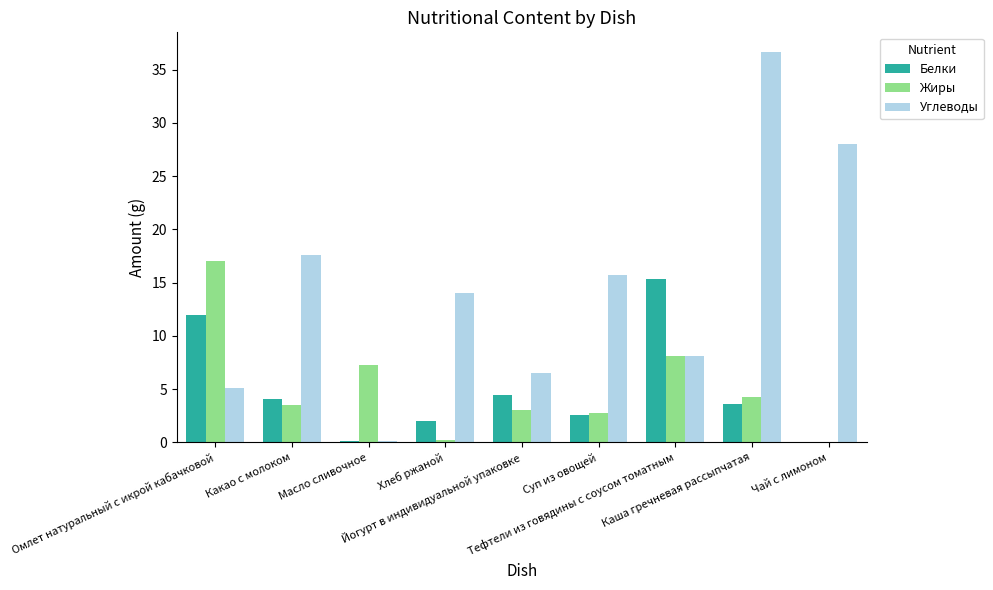

What is the sum of all Белки values?

44.1